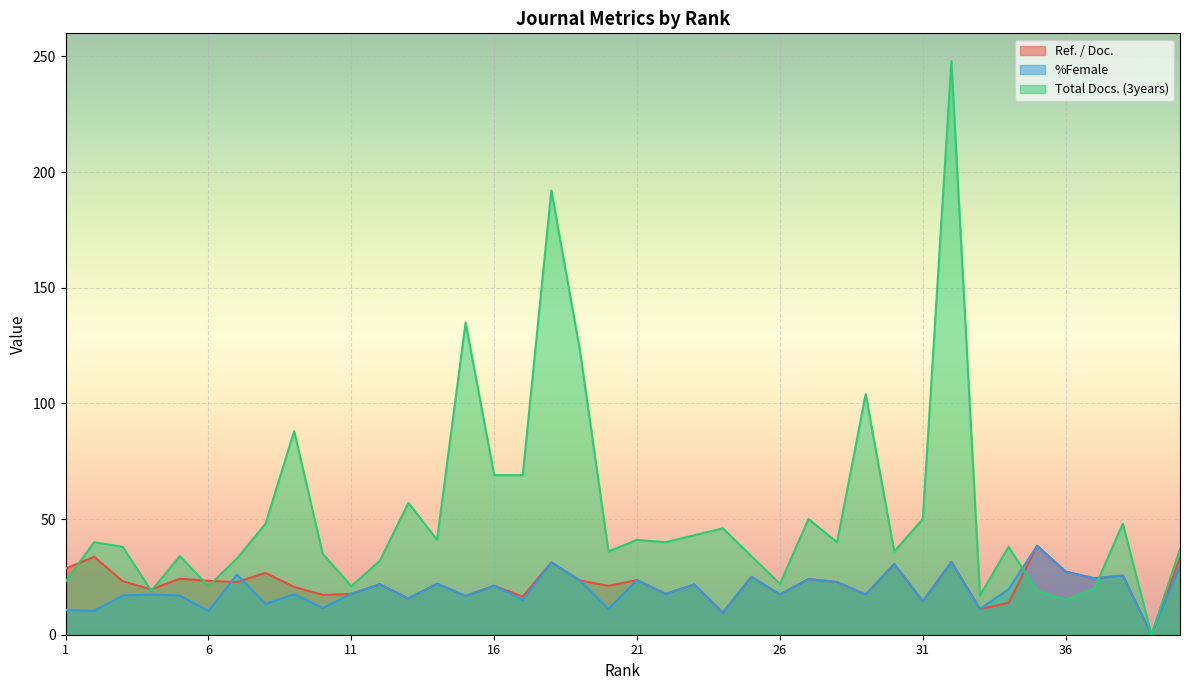

What is the average value of the %Female series?

19.5